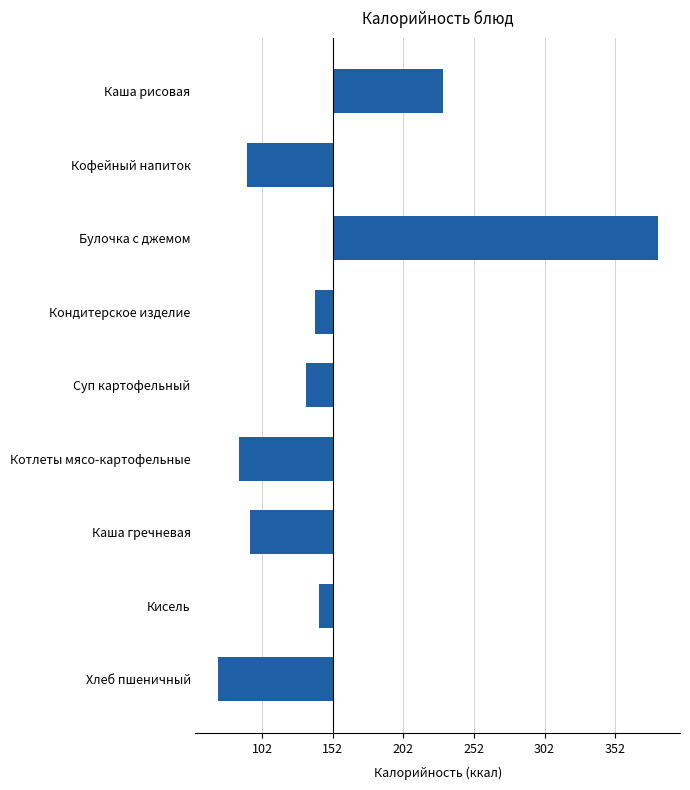

Are the bars horizontal?

Yes